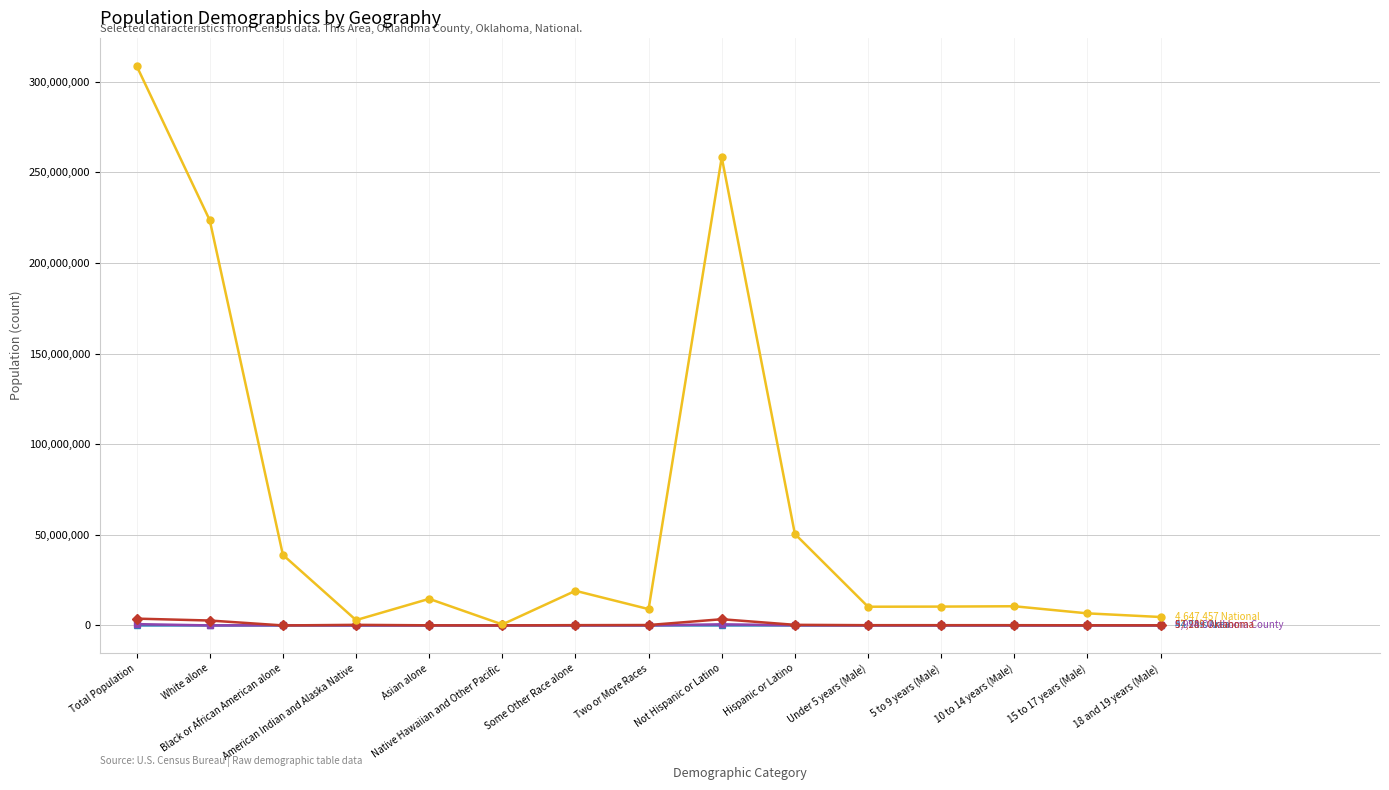

What is the maximum value shown in the chart?

308745538